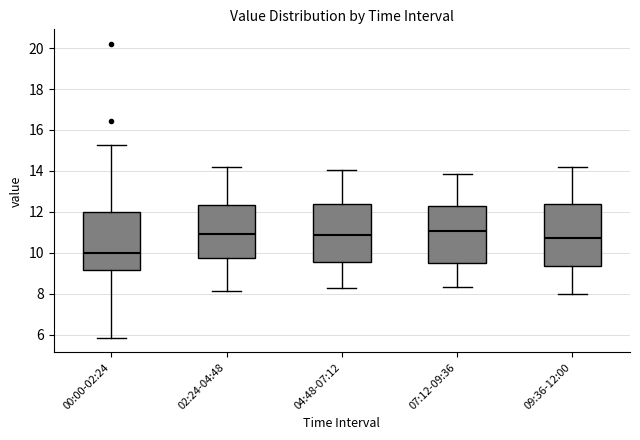

Where does the upper whisker of the box for 04:48-07:12 end on the y-axis? The values are not printed on the chart, so give them approximately, as read against the axis.

14.0